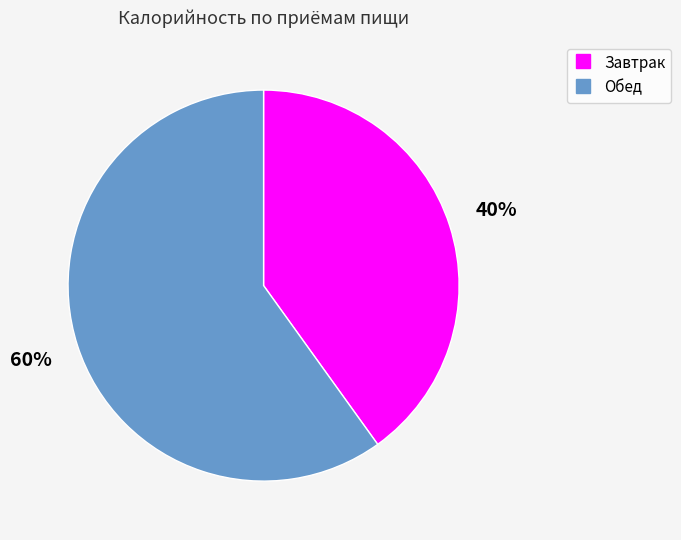

What is the largest slice in the pie chart?

Обед